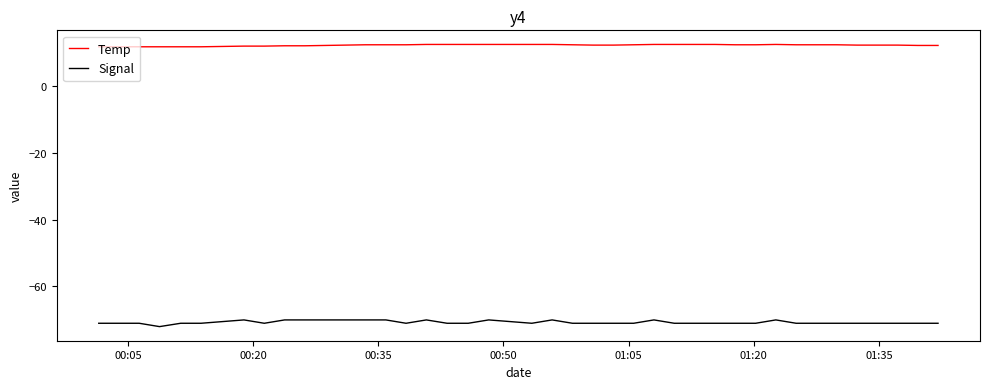

What is the minimum value for Temp?

11.6